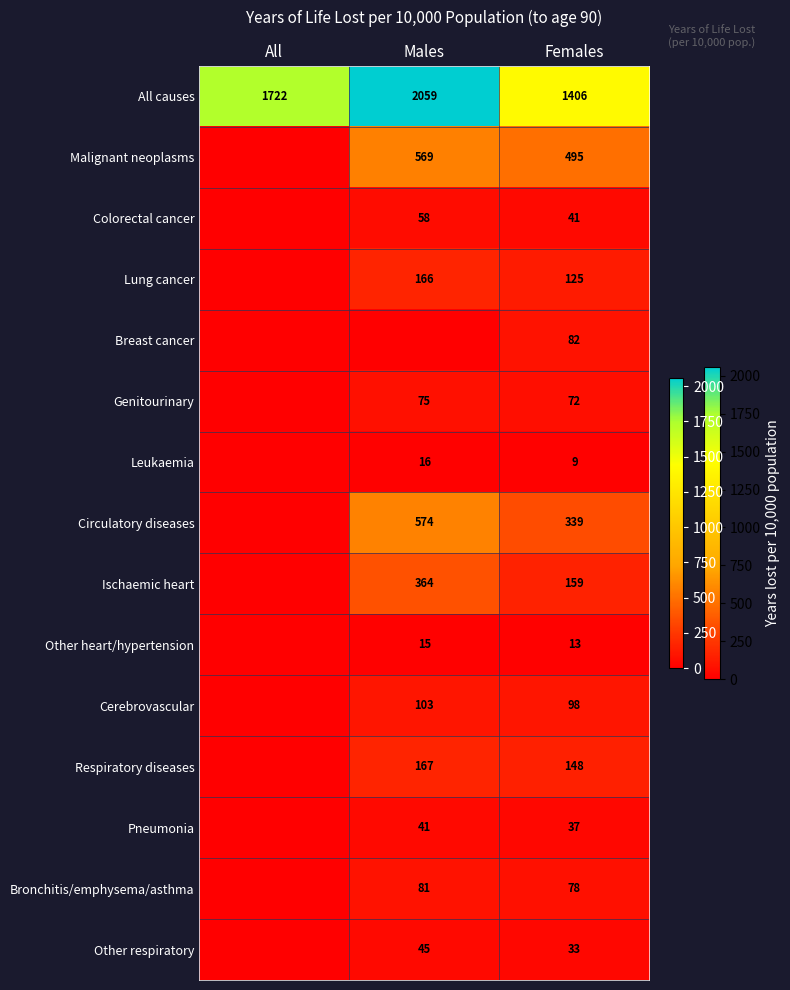

At how many categories does at least one series exceed 223?

3